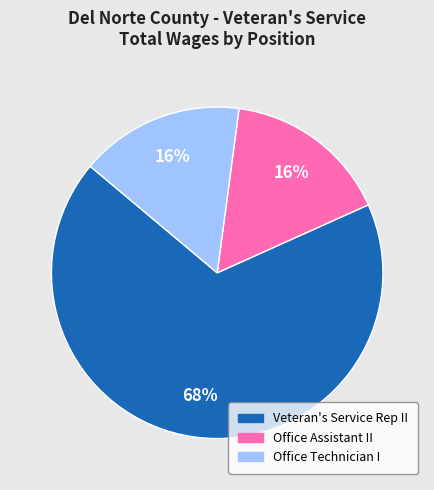

Is it true that Office Technician I is 25% of the pie?

False